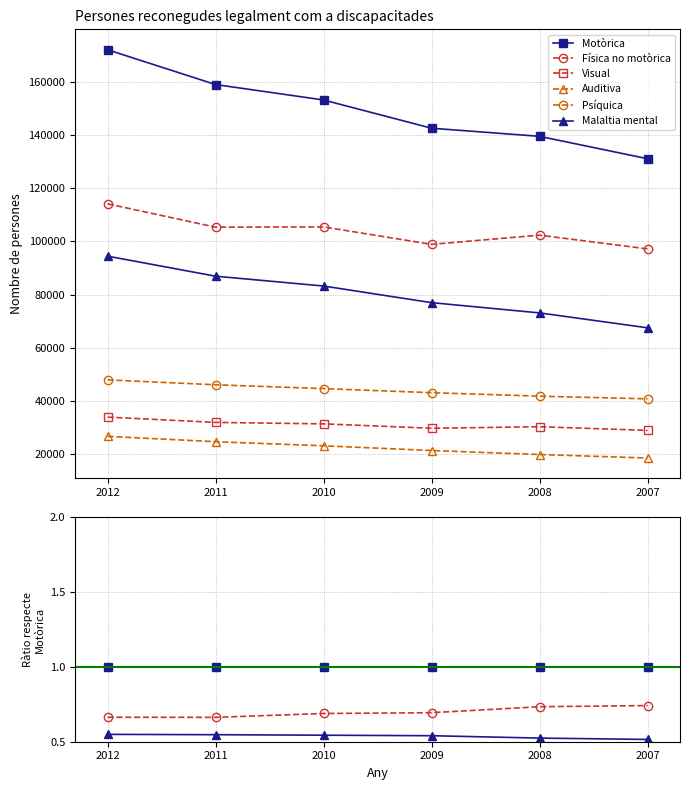

Which series has the largest total across all categories?

Motòrica